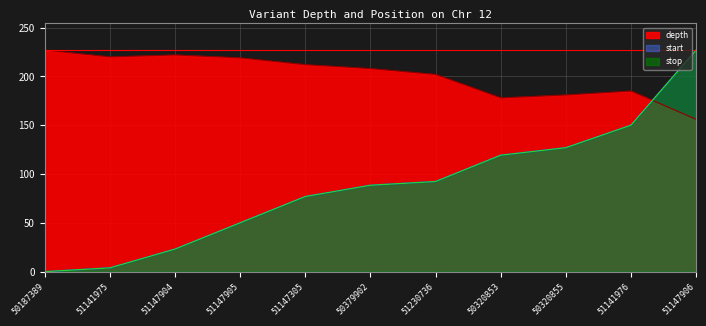

What is the sum of the start_scaled values at 50320853 and 50187389?

119.3